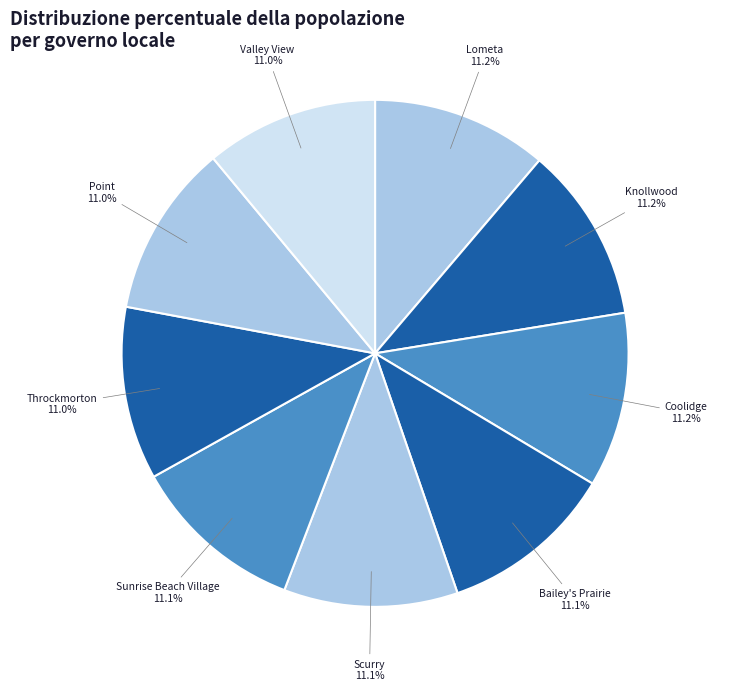

How many segments does this pie chart have?

9